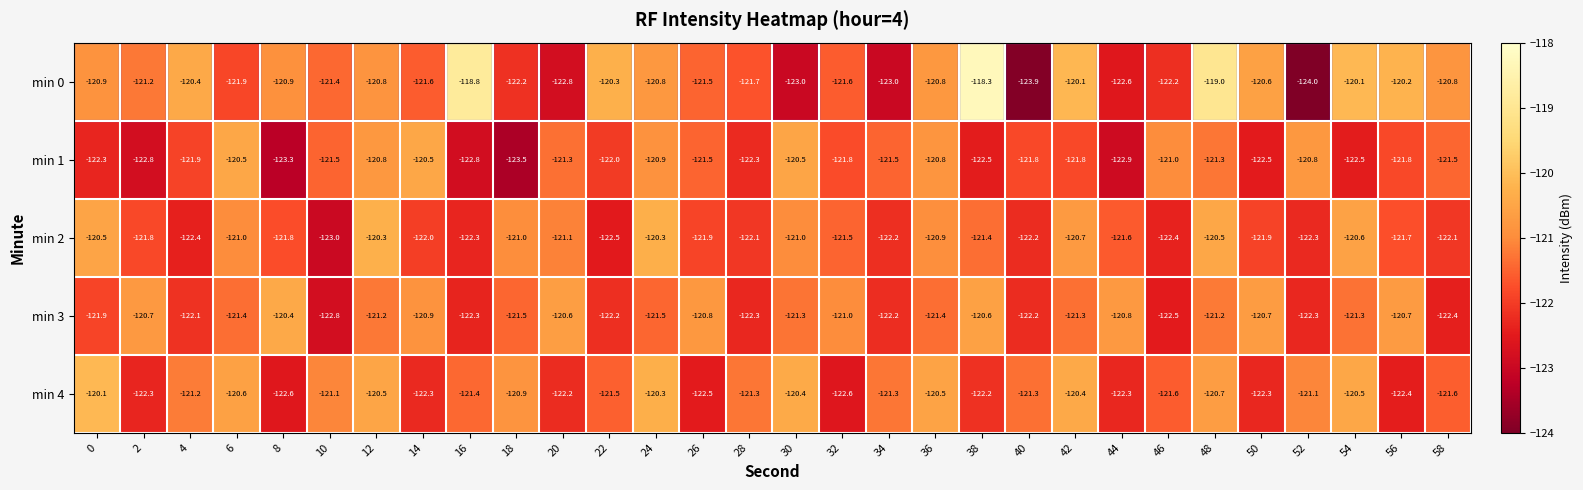

What is the greatest value displayed?

-118.3